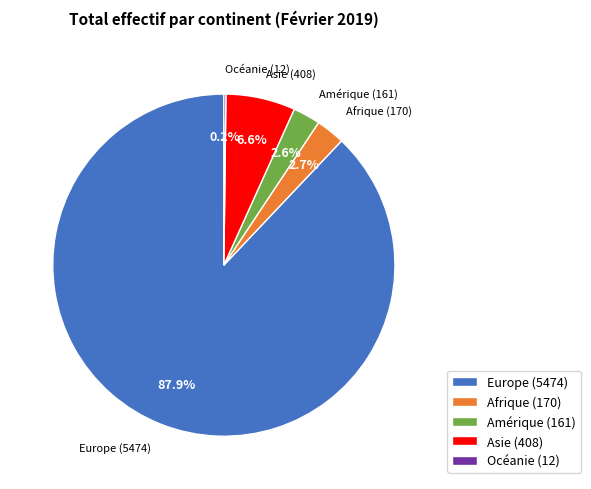

What portion of the pie excludes Amérique (161)?

97.4%